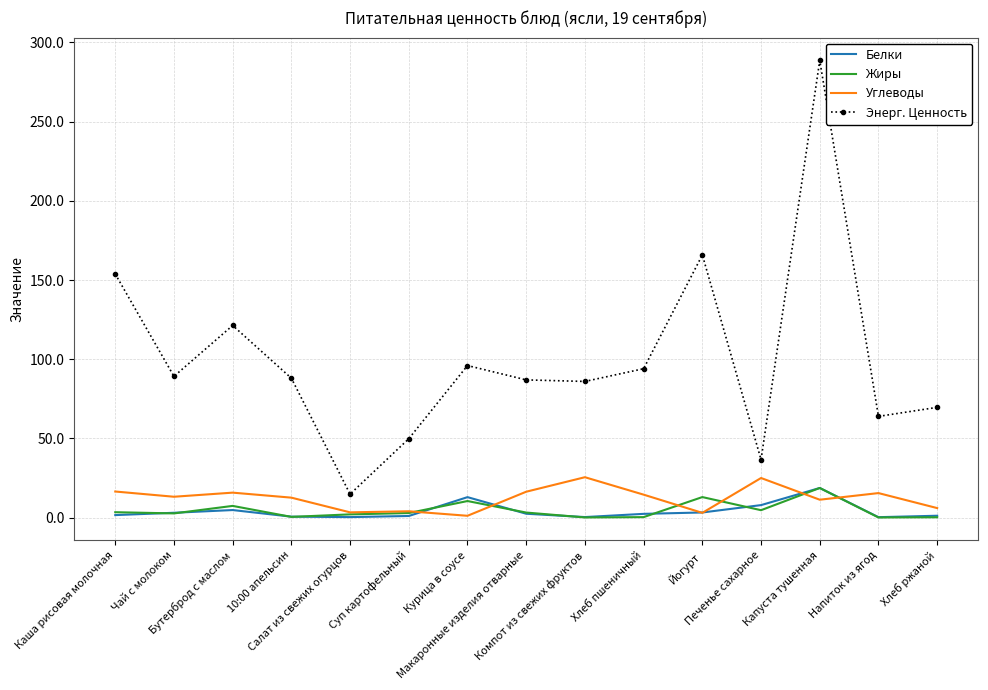

What is the difference between the maximum and minimum values in the Жиры series?

18.6